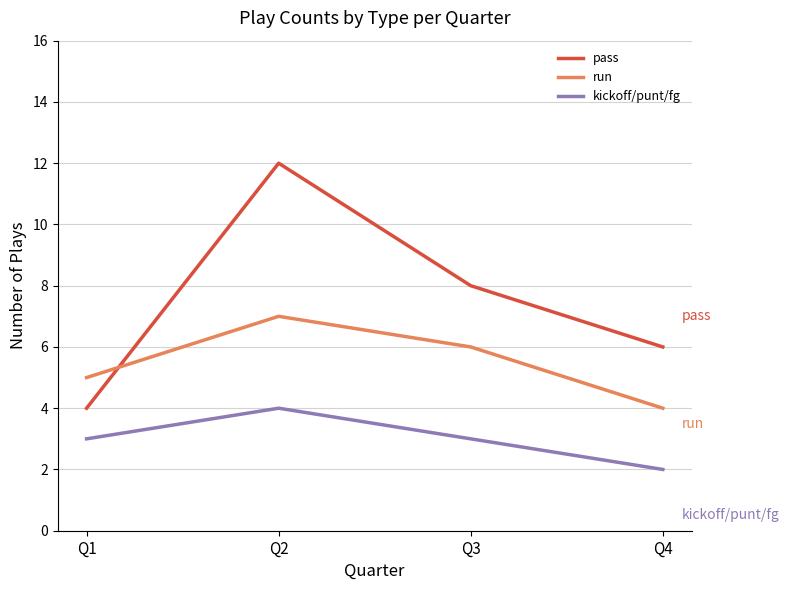

True or false: run and pass intersect in this chart.

True